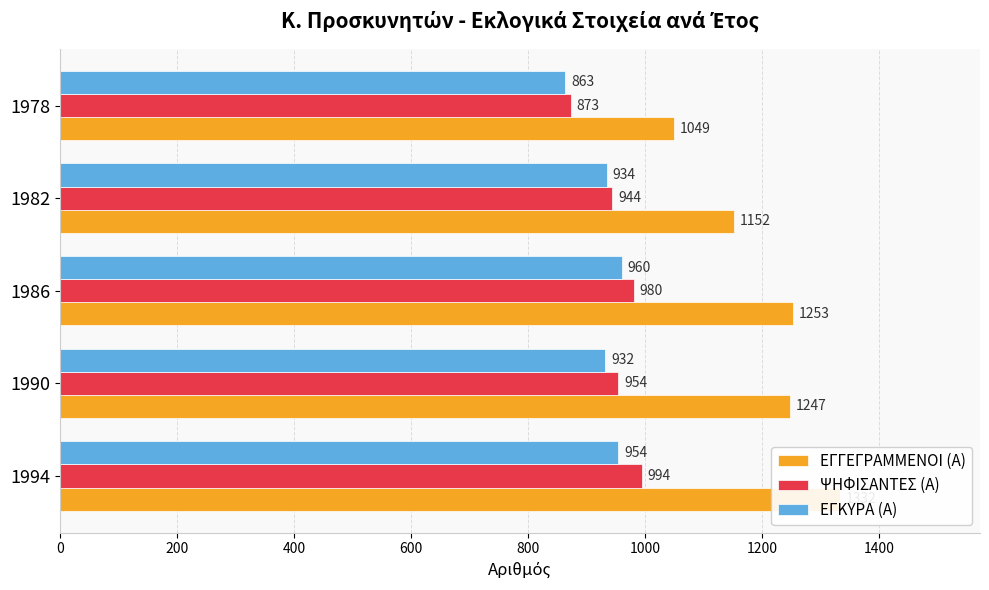

Which series has the largest total across all categories?

ΕΓΓΕΓΡΑΜΜΕΝΟΙ (Α)